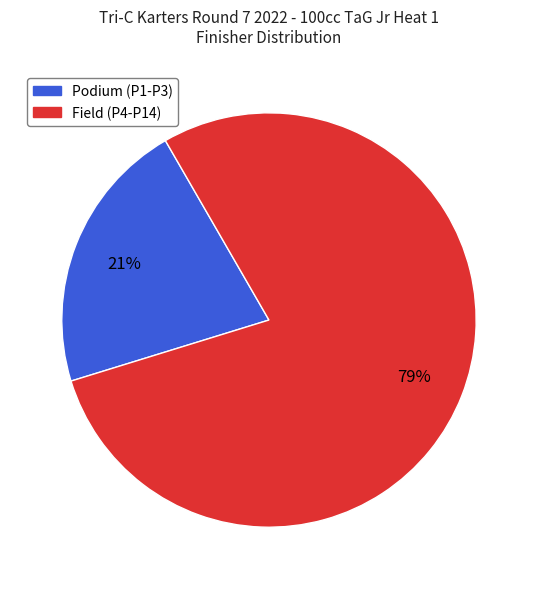

Does any single category account for the majority?

Yes